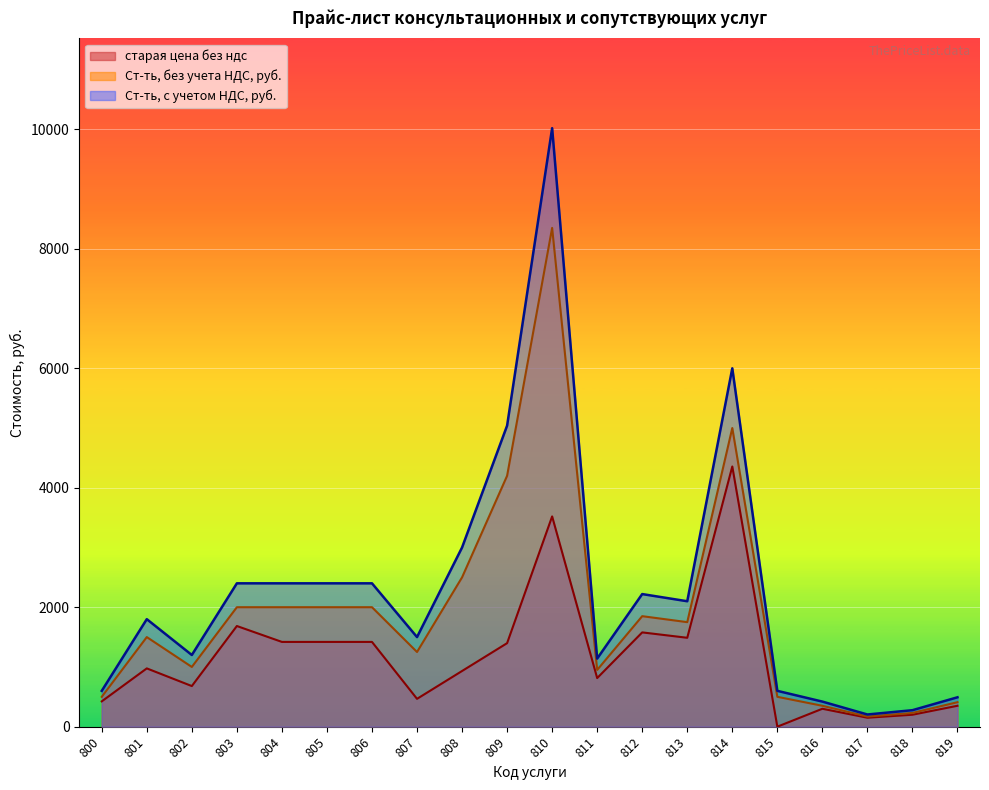

Is it true that Ст-ть, с учетом НДС, руб. equals 204.0 at 817?

True